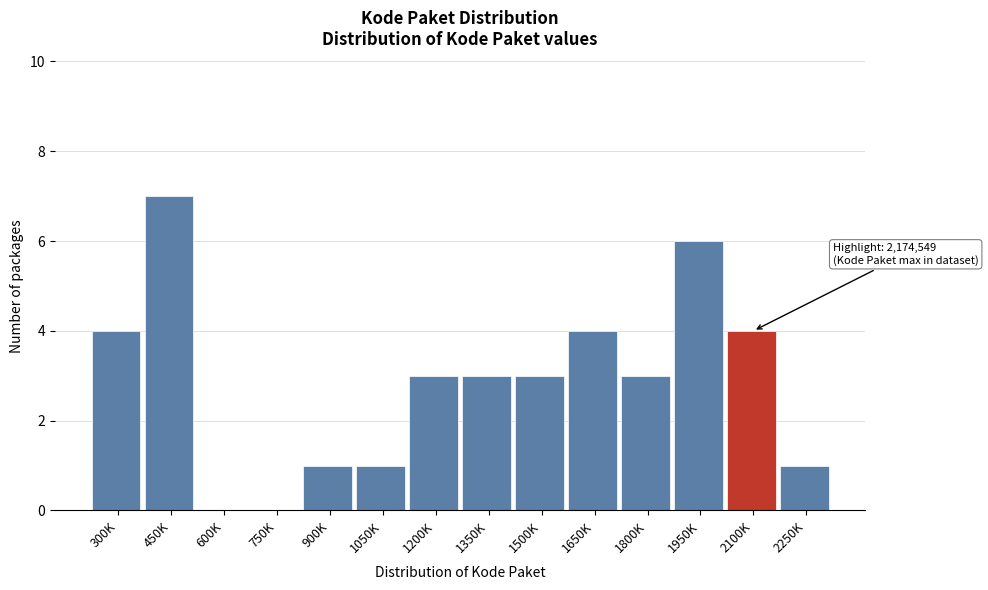

Reading right to left, what are all the values shown in this chart?

2250K=1	2100K=4	1950K=6	1800K=3	1650K=4	1500K=3	1350K=3	1200K=3	1050K=1	900K=1	750K=0	600K=0	450K=7	300K=4